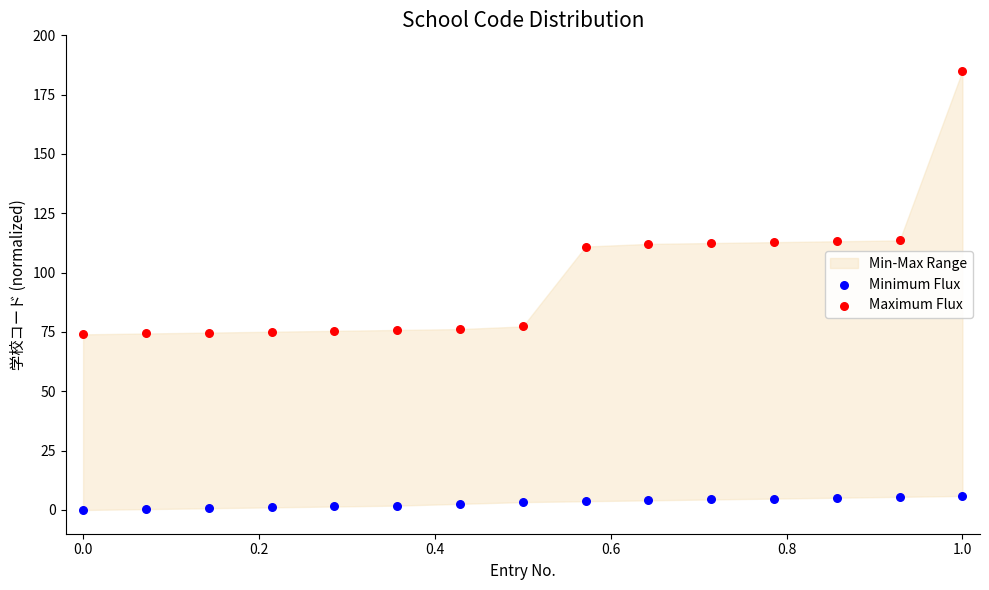

Which series has the largest Y range (max minus min)?

Maximum Flux